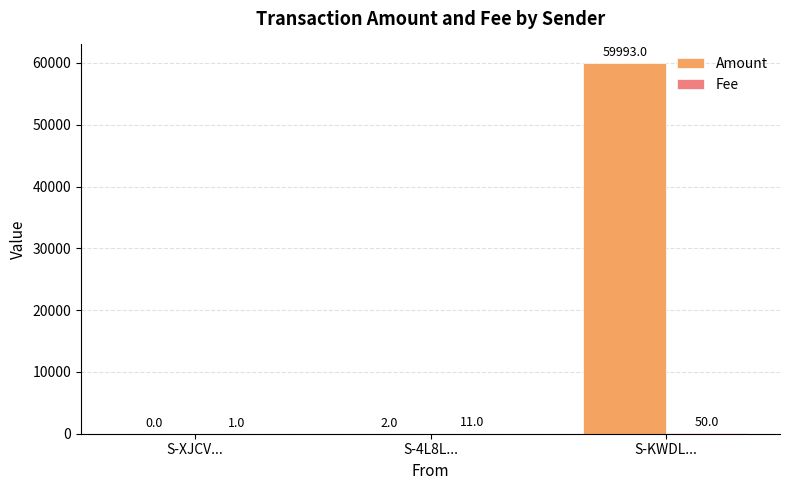

What is the sum of all Amount values?

59995